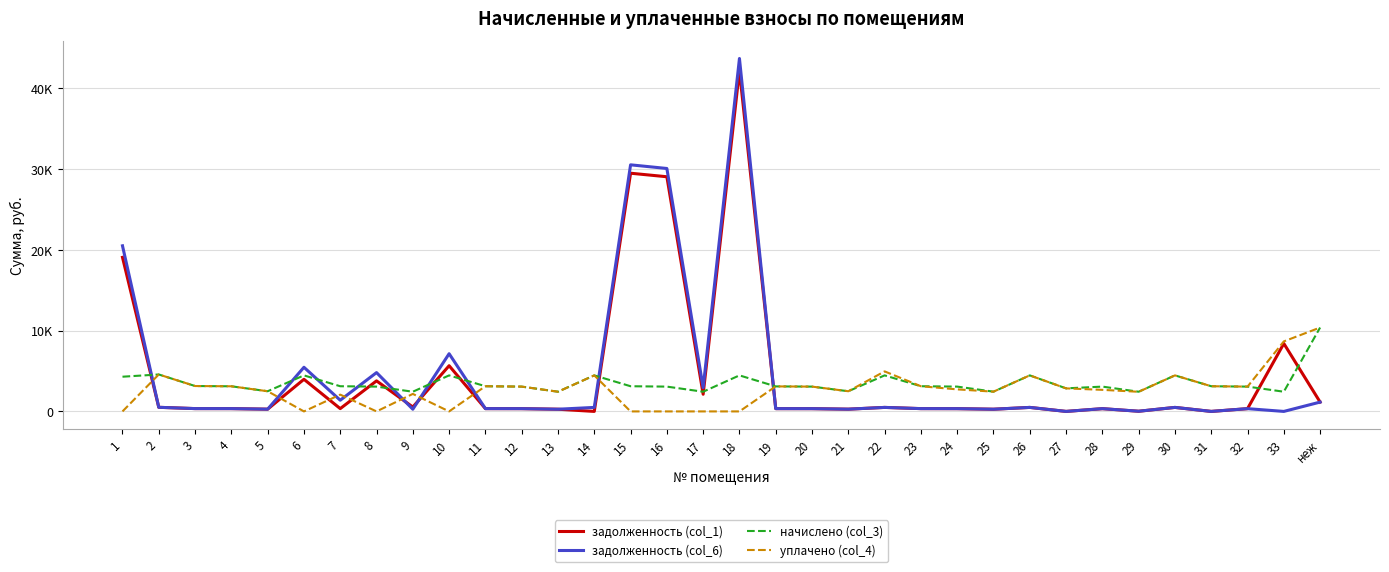

Which series has the largest total across all categories?

задолженность (col_6)